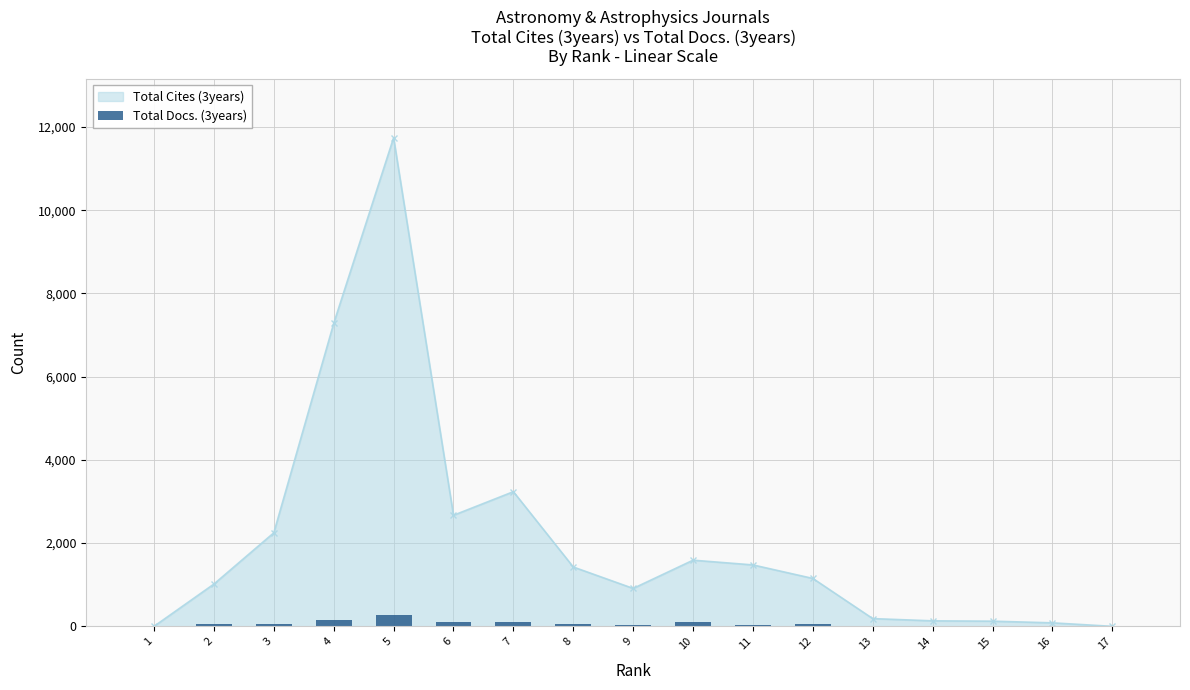

Is it true that the value at 7 is 93?

True